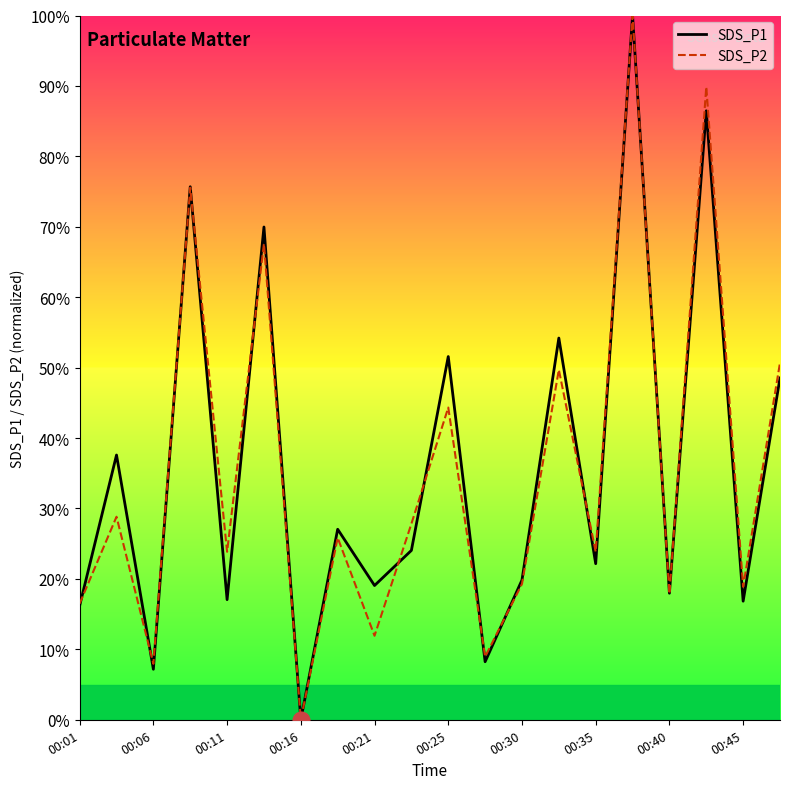

What is the sum of all SDS_P1 values?

719.7